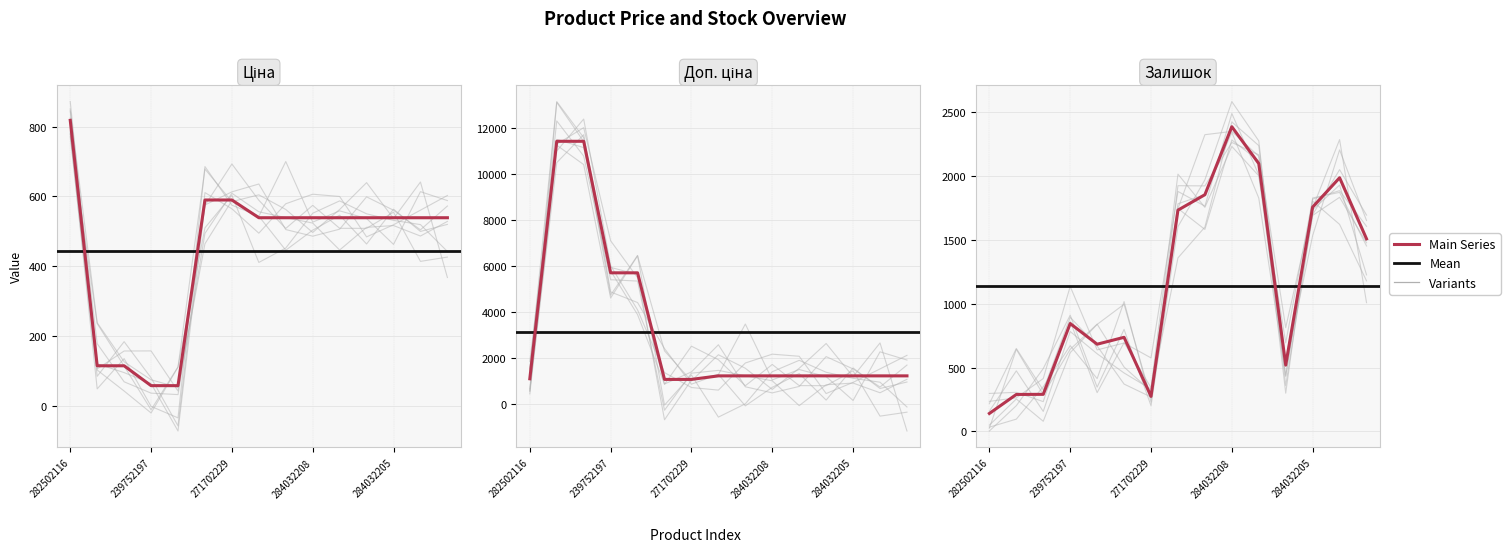

How many intersections are there between Доп. ціна and Залишок?

3